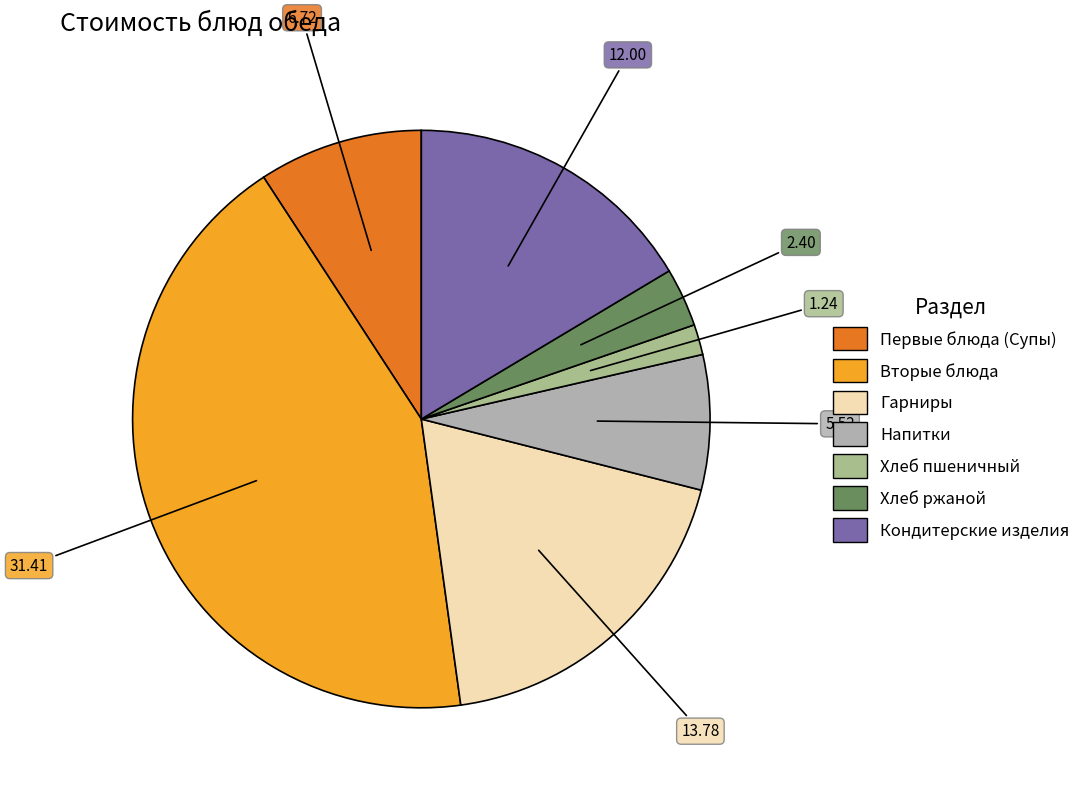

Do Напитки and Первые блюда (Супы) together represent more than half of the pie?

No